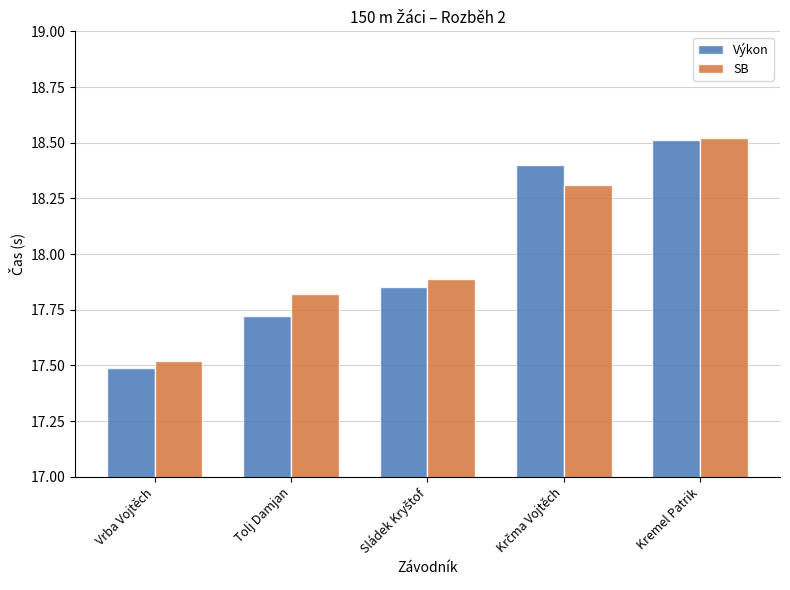

Which series has the largest total across all categories?

SB